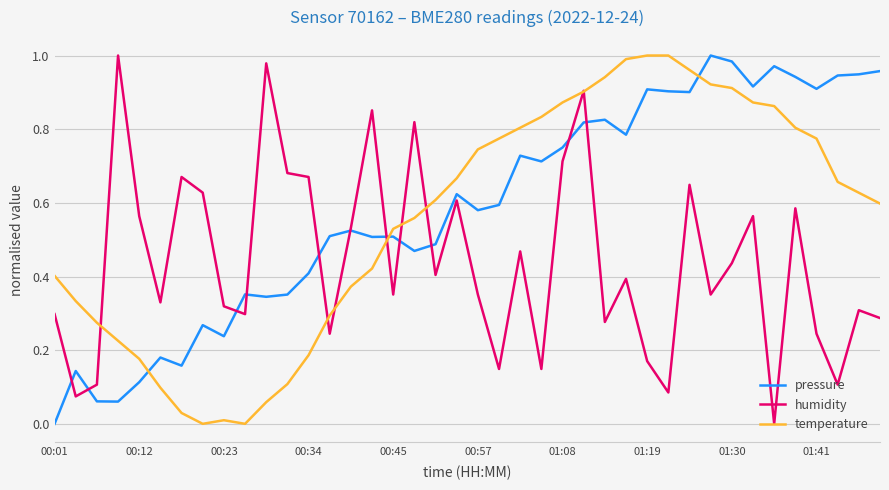

List the series in order of their overall mean, highest first.

pressure, temperature, humidity